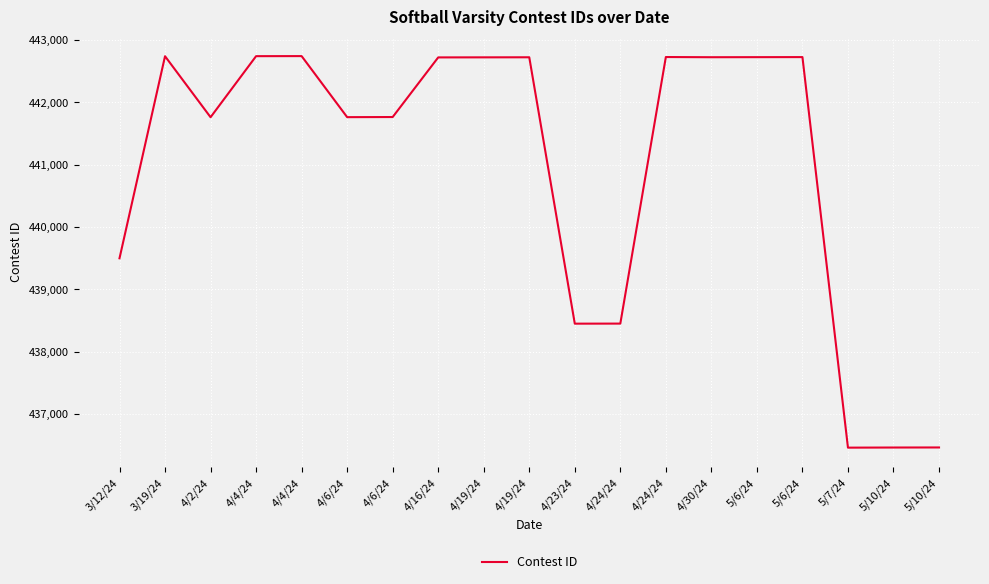

Reading left to right, transcribe all the data shown in this chart.

3/12/24=439497	3/19/24=442737	4/2/24=441759	4/4/24=442738	4/4/24=442739	4/6/24=441760	4/6/24=441762	4/16/24=442718	4/19/24=442719	4/19/24=442720	4/23/24=438449	4/24/24=438450	4/24/24=442724	4/30/24=442721	5/6/24=442722	5/6/24=442723	5/7/24=436461	5/10/24=436463	5/10/24=436464